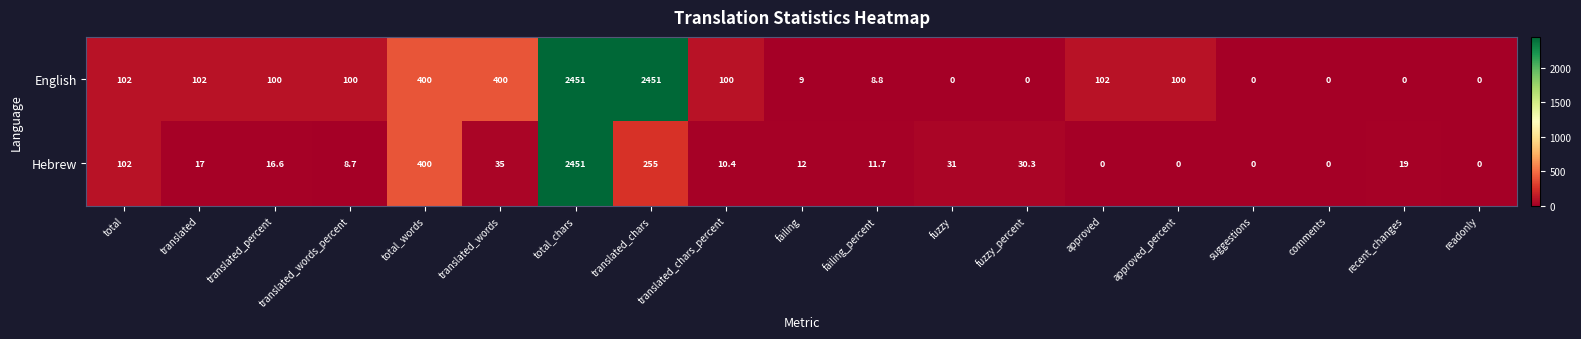

Is it true that Hebrew equals 26.7 at total?

False